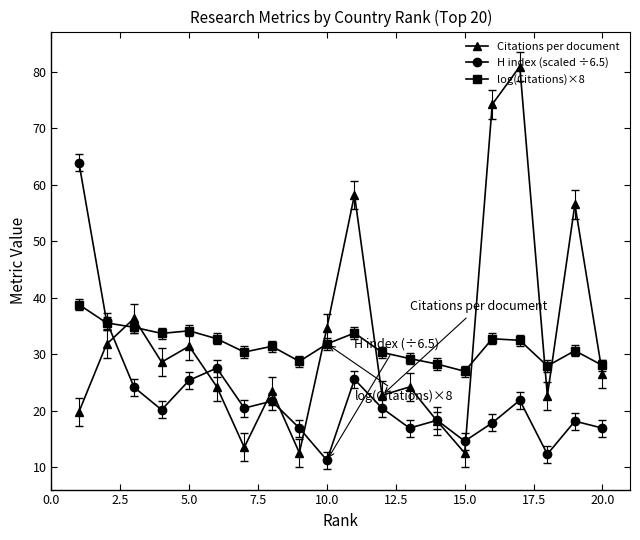

At how many categories does at least one series exceed 47?

5